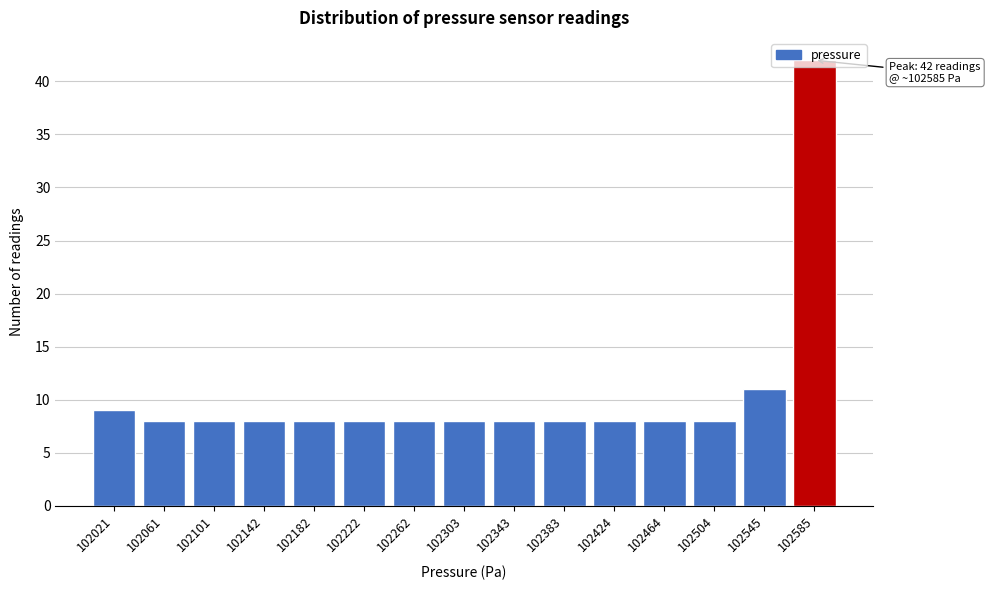

True or false: the data shows 9 at 102021.

True